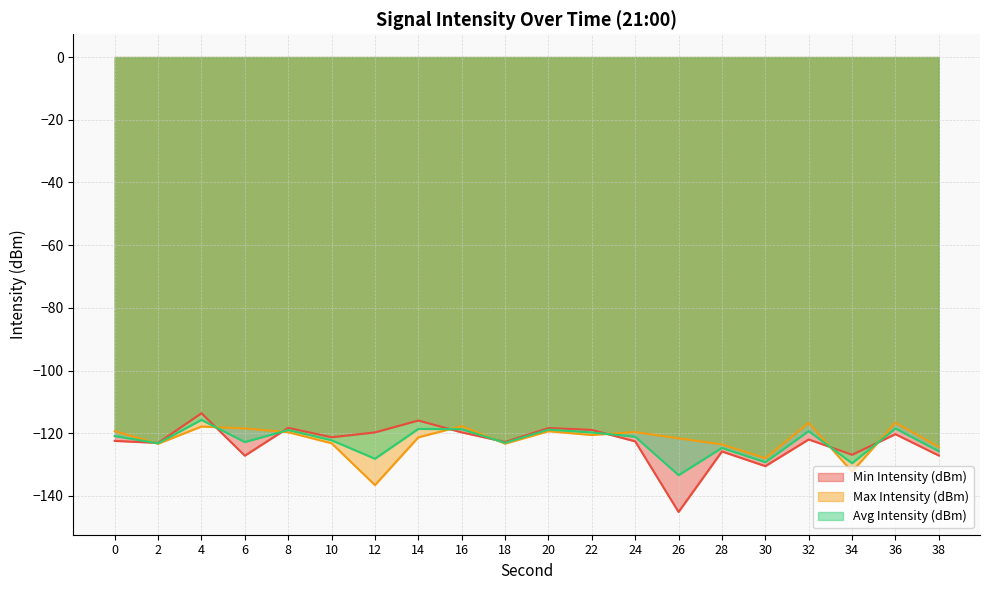

How many times do Min Intensity (dBm) and Max Intensity (dBm) cross each other?

8